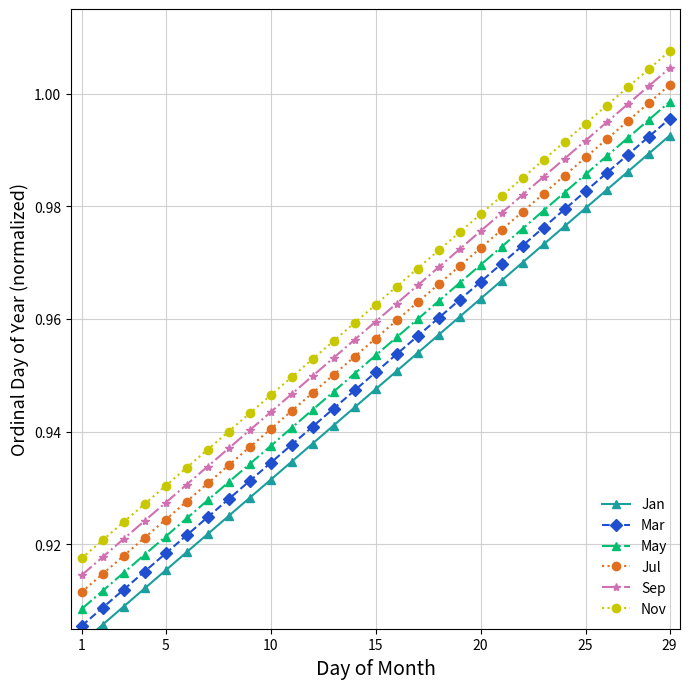

True or false: Jul and May cross at least once.

False